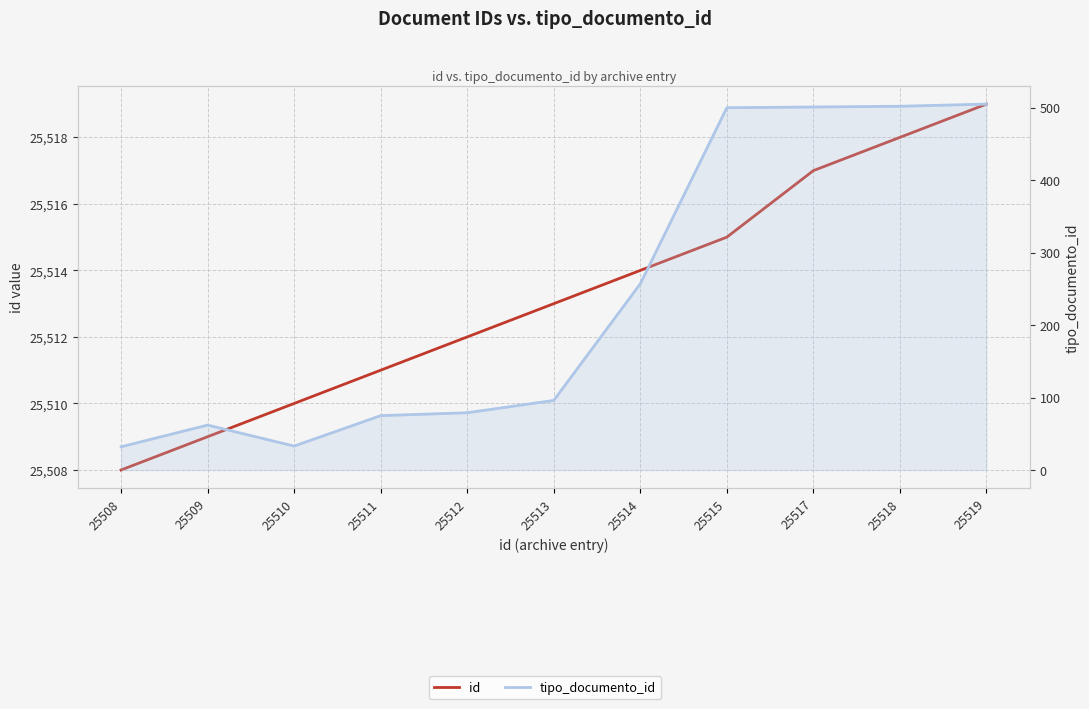

Reading right to left, transcribe all the data shown in this chart.

id: 25519	25518	25517	25515	25514	25513	25512	25511	25510	25509	25508
tipo_documento_id: 505	502	501	500	257	96	79	75	33	62	32